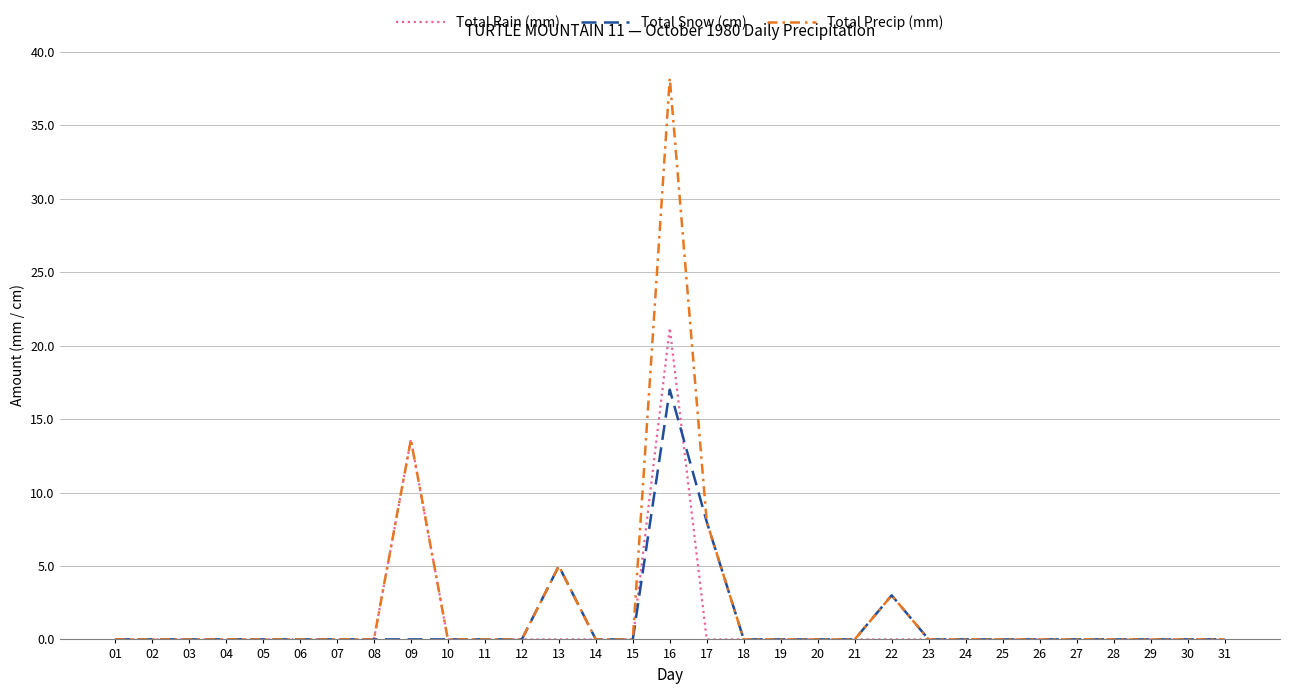

What is the highest value of the Total Precip (mm) series?

38.2